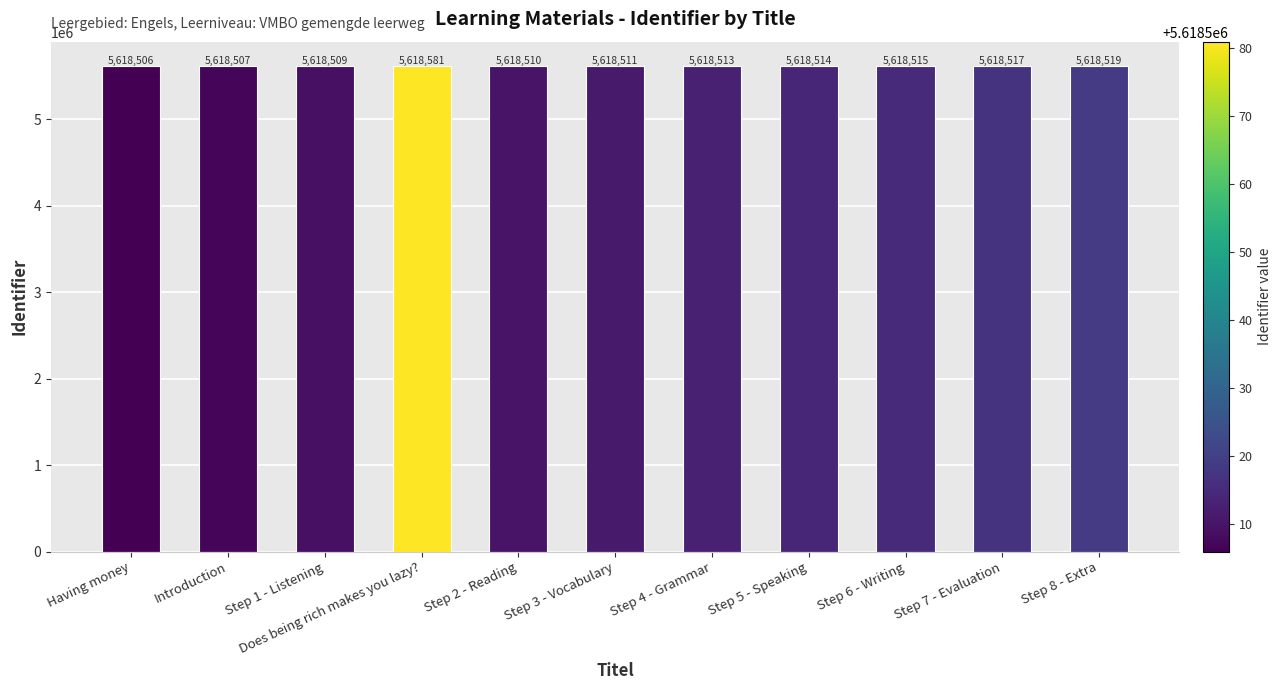

At which label is the value closest to 5618543?

Step 8 - Extra